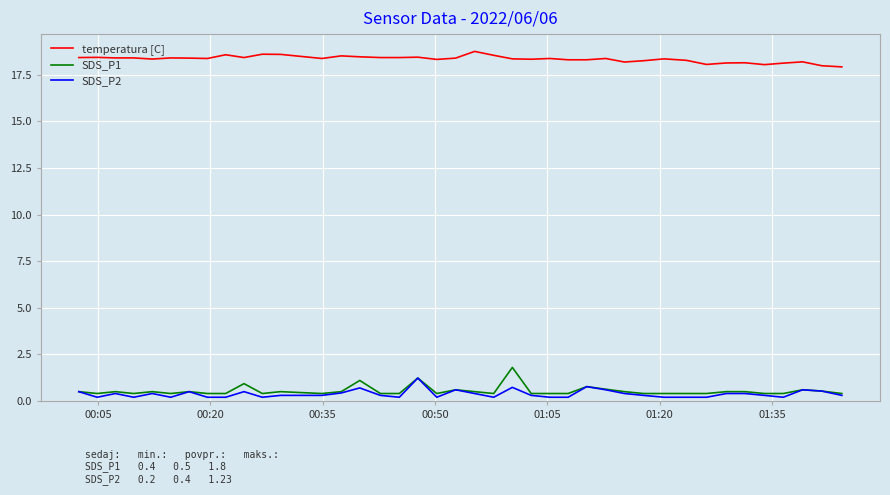

What is the maximum value for SDS_P2?

1.2